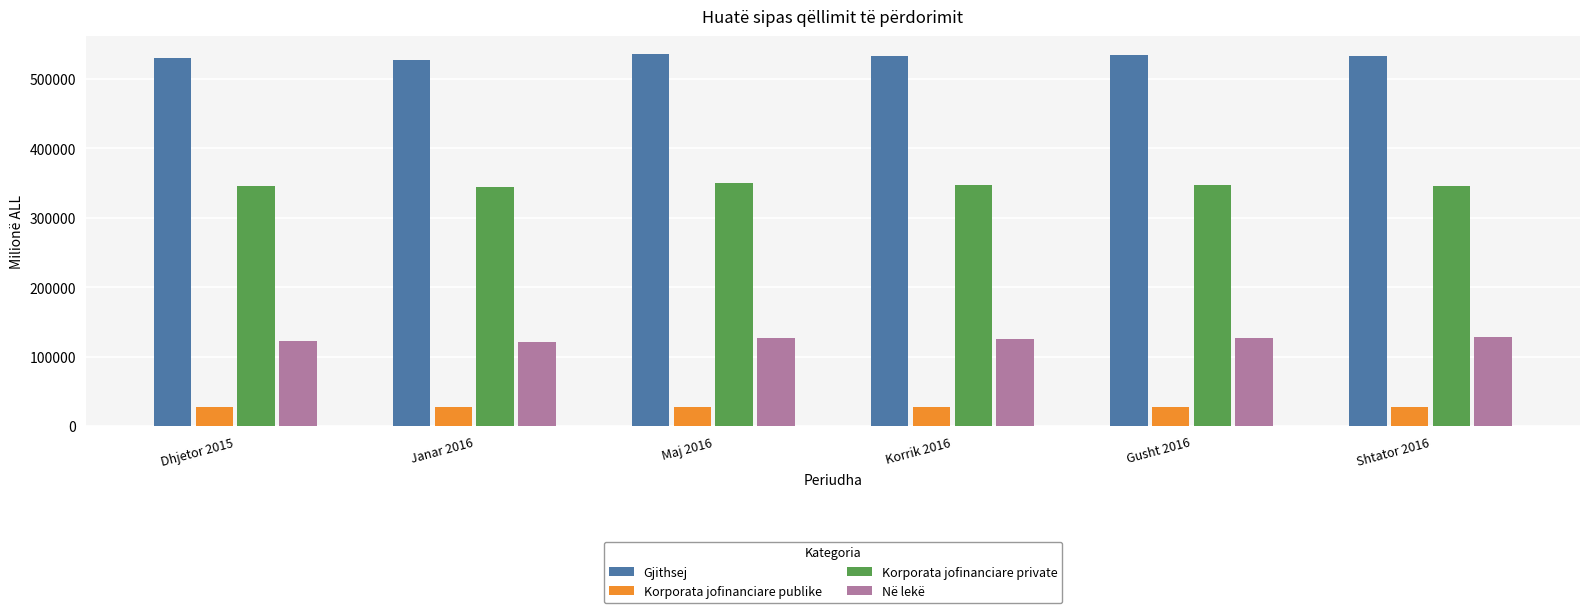

What is the total value across all series at Korrik 2016?

1032364.5